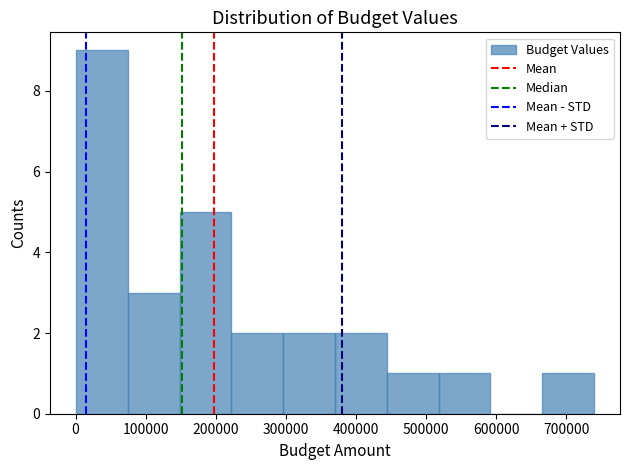

How tall is the bar that spans 670000 to 740000 on the x-axis? Neither the bar edges nor the heights are printed on the chart, so give them approximately, as read against the axes.

1